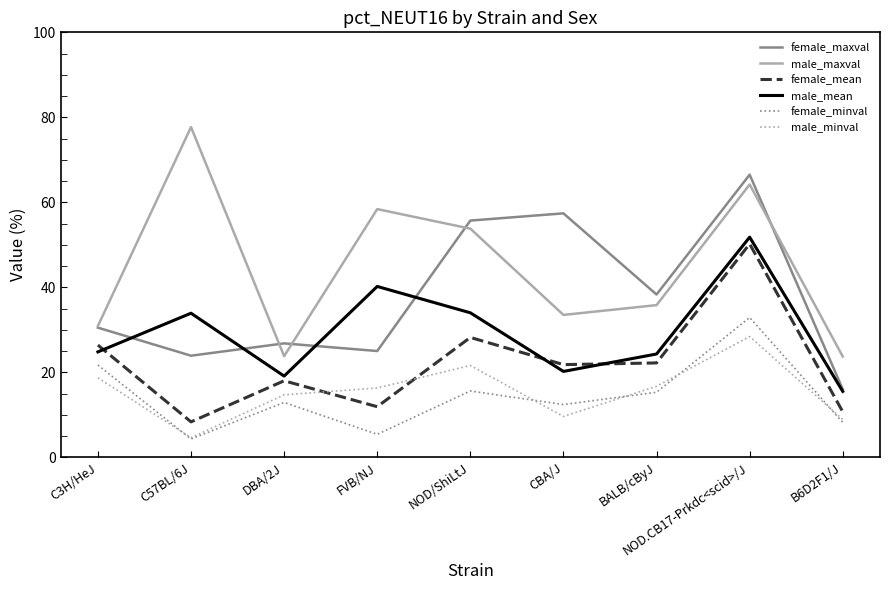

How many distinct data groups are displayed?

6